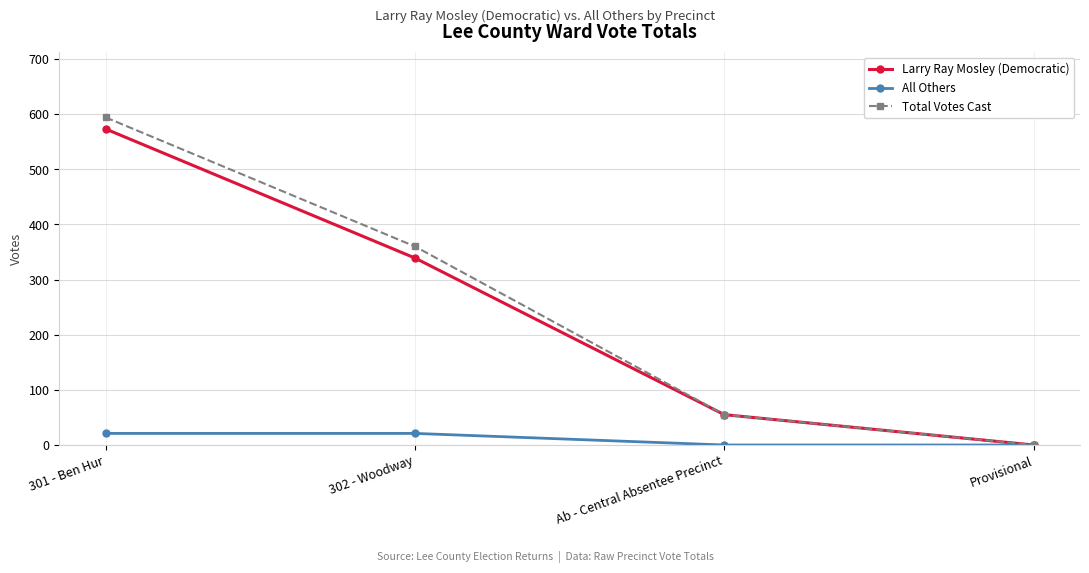

True or false: Larry Ray Mosley (Democratic) has more than 2 interior local peaks.

False